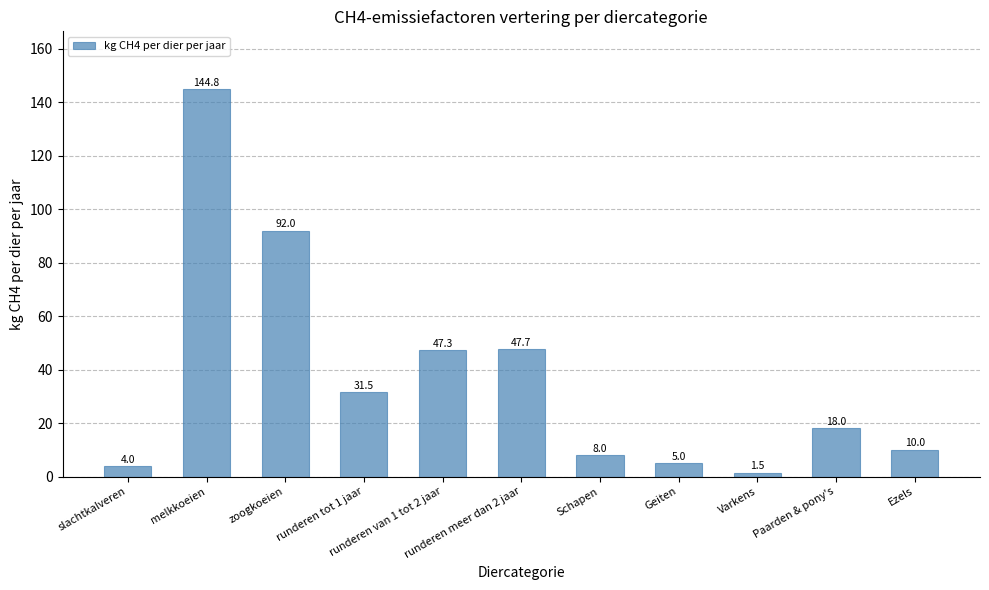

What is the difference between the values at Ezels and Geiten?

5.0